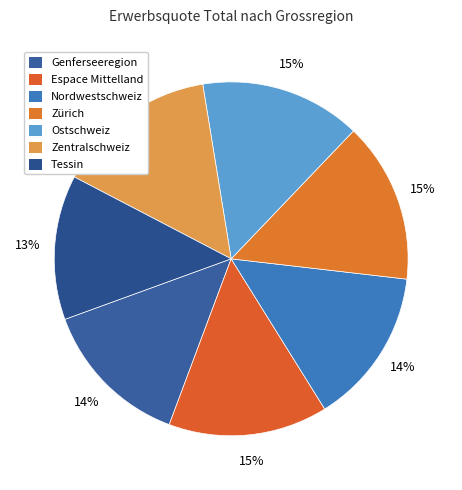

To the nearest percent, what is the combined percentage of Tessin and Genferseeregion?

27%